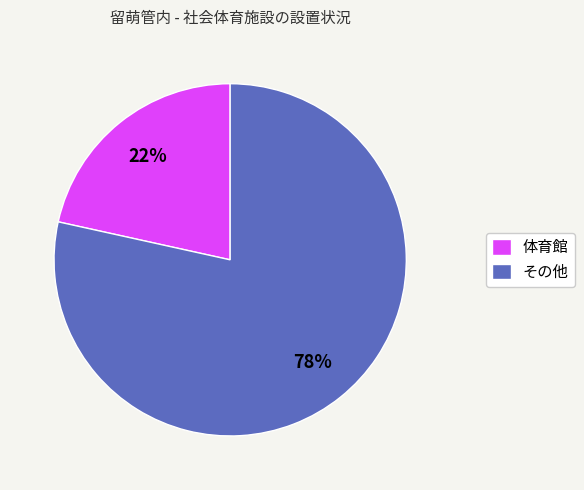

Is there a majority slice in this chart?

Yes